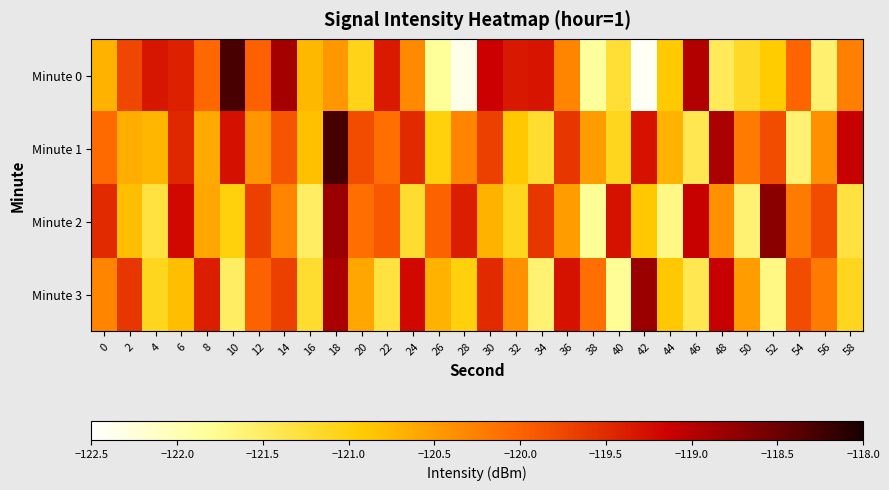

Reading left to right, list all the values displayed in this chart.

Minute 0: 0=-120.7	2=-119.7	4=-119.3	6=-119.4	8=-120.0	10=-118.3	12=-120.0	14=-118.9	16=-120.8	18=-120.5	20=-121.1	22=-119.4	24=-120.4	26=-121.8	28=-122.4	30=-119.1	32=-119.3	34=-119.3	36=-120.3	38=-121.8	40=-121.2	42=-122.4	44=-120.9	46=-119.0	48=-121.5	50=-121.2	52=-120.9	54=-120.0	56=-121.6	58=-120.3
Minute 1: 0=-120.1	2=-120.7	4=-120.7	6=-119.5	8=-120.6	10=-119.3	12=-120.5	14=-119.9	16=-120.8	18=-118.3	20=-119.8	22=-120.1	24=-119.5	26=-121.0	28=-120.3	30=-119.7	32=-120.9	34=-121.2	36=-119.6	38=-120.5	40=-121.1	42=-119.3	44=-120.7	46=-121.4	48=-118.9	50=-120.2	52=-119.8	54=-121.6	56=-120.4	58=-119.1
Minute 2: 0=-119.5	2=-120.8	4=-121.3	6=-119.2	8=-120.6	10=-121.0	12=-119.7	14=-120.3	16=-121.5	18=-118.8	20=-120.1	22=-119.9	24=-121.2	26=-120.0	28=-119.4	30=-120.7	32=-121.1	34=-119.6	36=-120.5	38=-121.8	40=-119.3	42=-120.9	44=-121.7	46=-119.1	48=-120.4	50=-121.6	52=-118.7	54=-120.2	56=-119.8	58=-121.3
Minute 3: 0=-120.3	2=-119.6	4=-121.1	6=-120.8	8=-119.4	10=-121.5	12=-120.0	14=-119.7	16=-121.2	18=-118.9	20=-120.6	22=-121.3	24=-119.2	26=-120.7	28=-121.0	30=-119.5	32=-120.4	34=-121.6	36=-119.3	38=-120.1	40=-121.8	42=-118.8	44=-120.9	46=-121.4	48=-119.1	50=-120.5	52=-121.7	54=-119.8	56=-120.2	58=-121.1